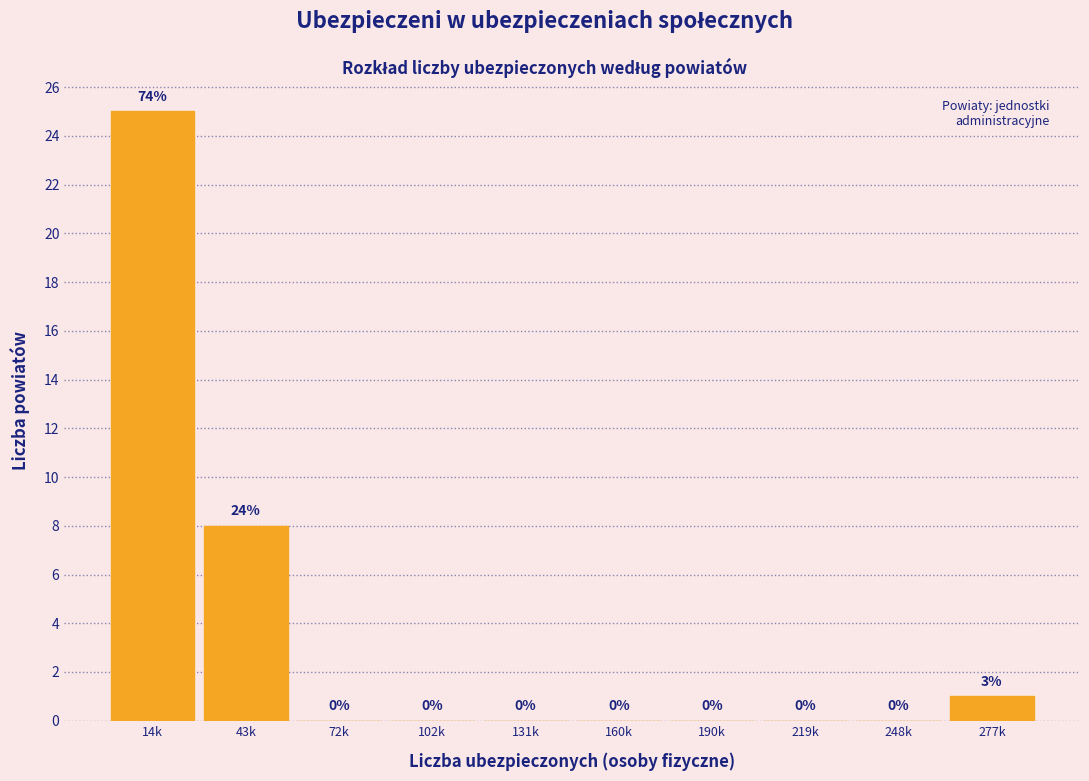

At which category does the chart reach its peak across all series?

14k